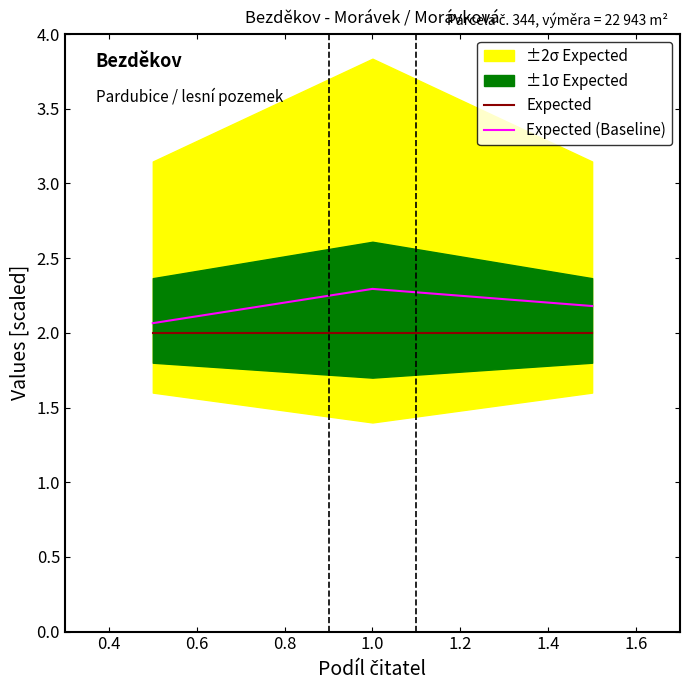

What is the lowest value of the Expected (Baseline) series?

2.1